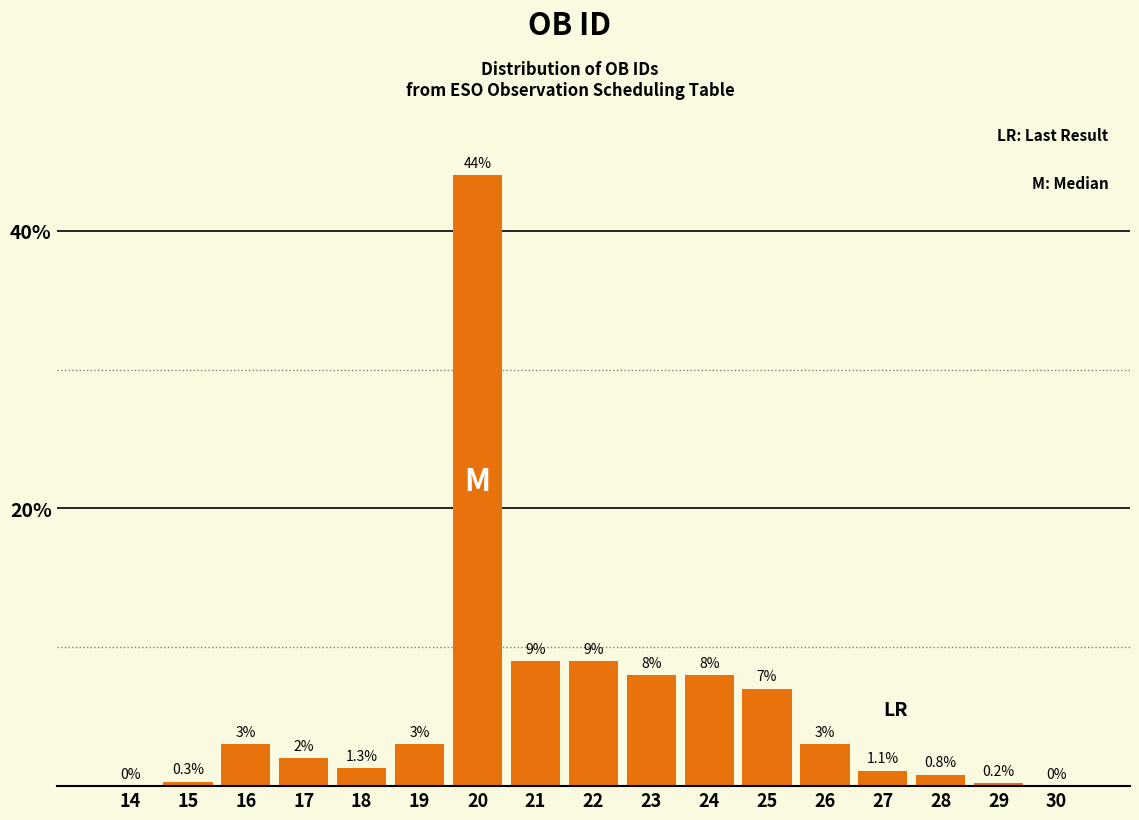

Reading left to right, what are all the values shown in this chart?

14=0.0	15=0.3	16=3.0	17=2.0	18=1.3	19=3.0	20=44.0	21=9.0	22=9.0	23=8.0	24=8.0	25=7.0	26=3.0	27=1.1	28=0.8	29=0.2	30=0.0